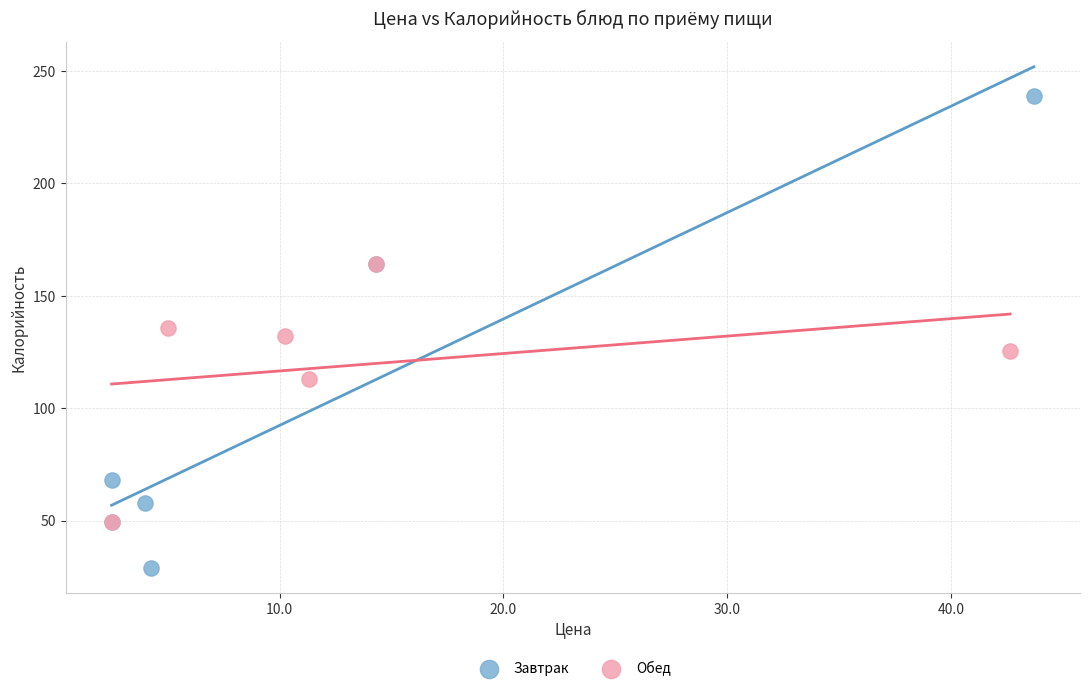

Which series reaches the maximum Y coordinate?

Завтрак